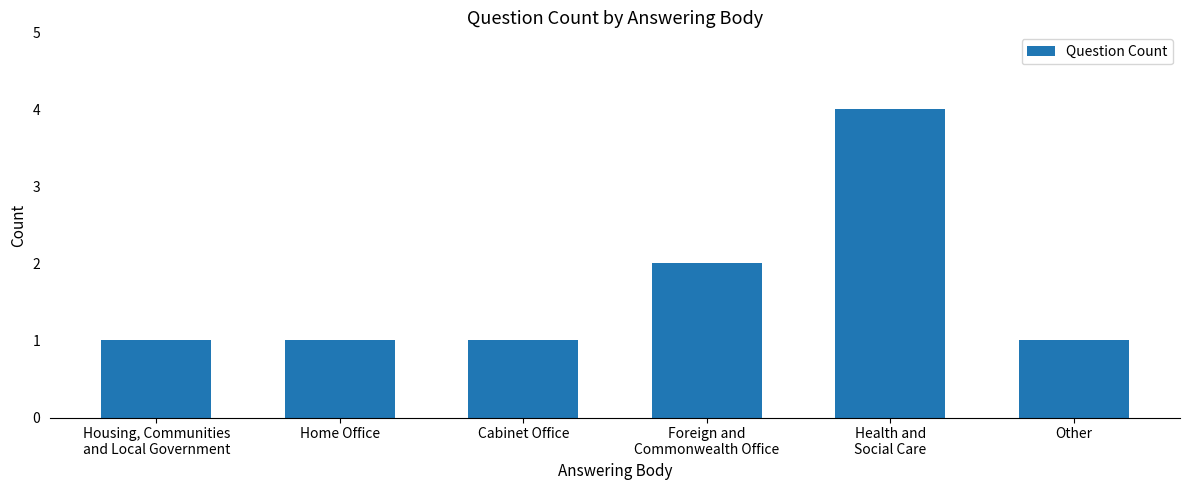

What is the label of the 4th bar from the left?

Foreign and
Commonwealth Office